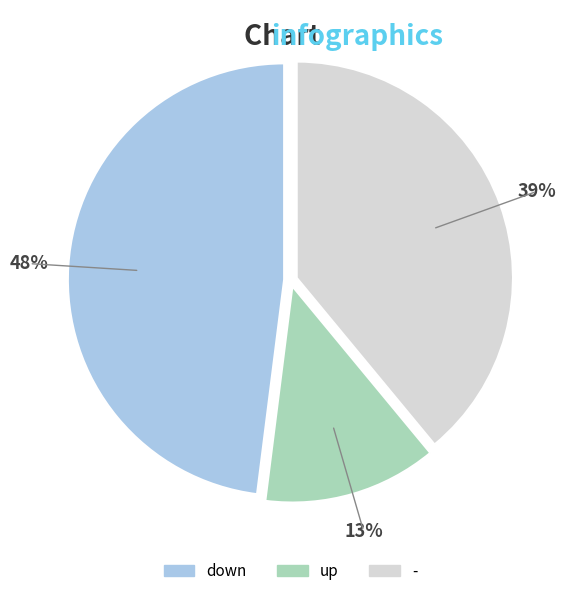

Rank the categories by value from lowest to highest.

up, -, down